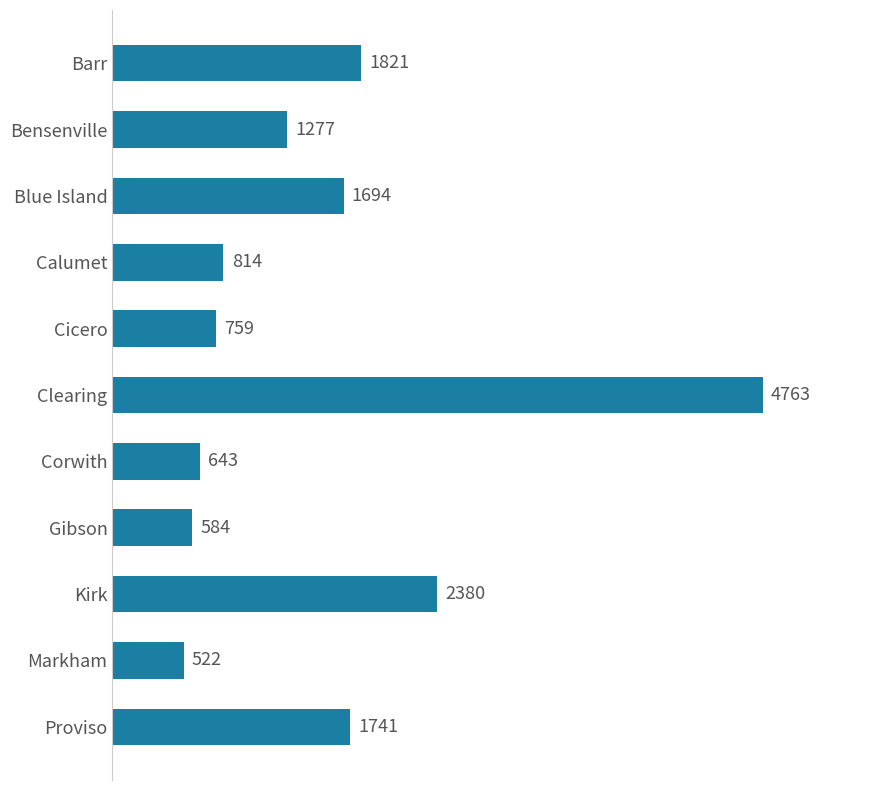

What is the change in value from Barr to Proviso?

-80